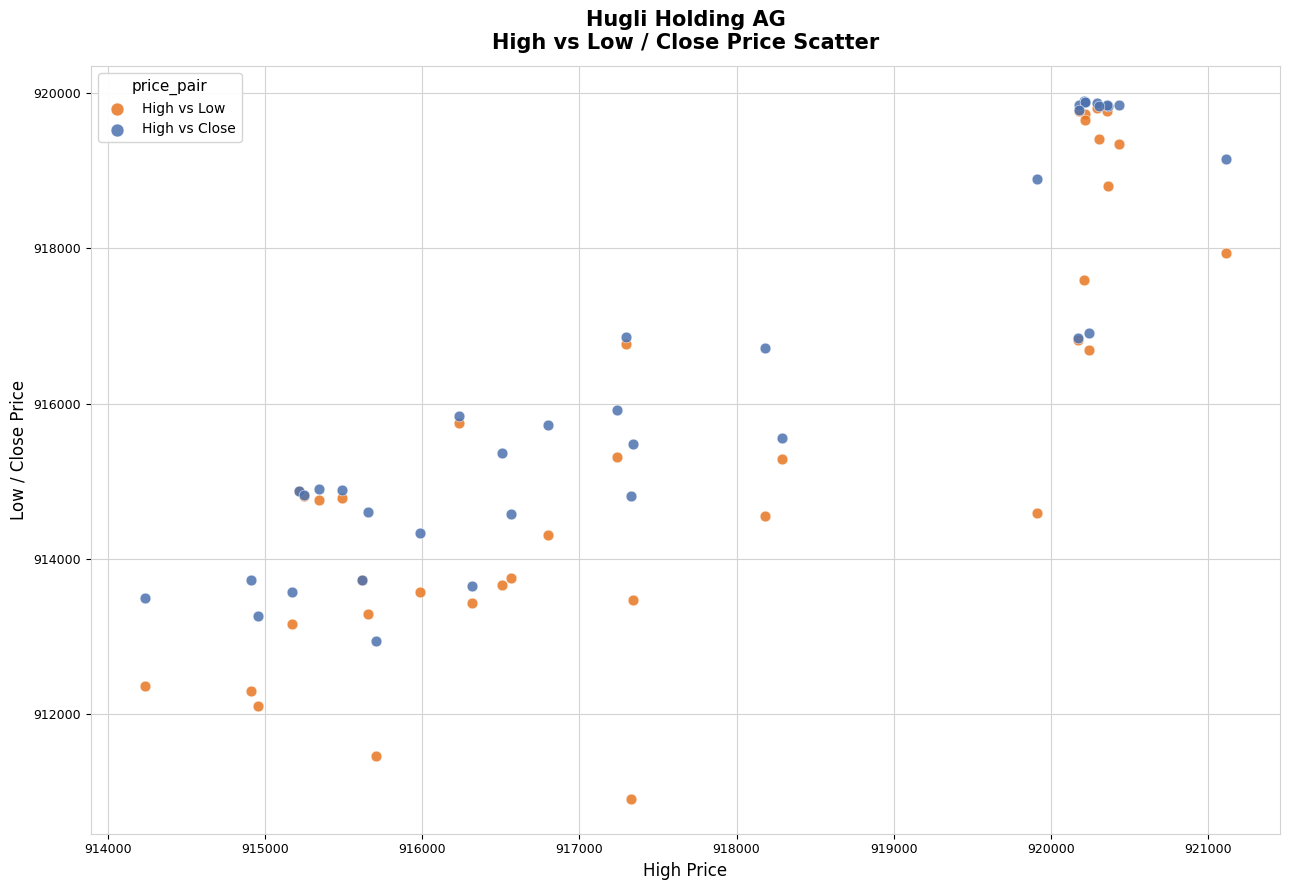

What are all the series names shown in the legend?

High vs Low, High vs Close